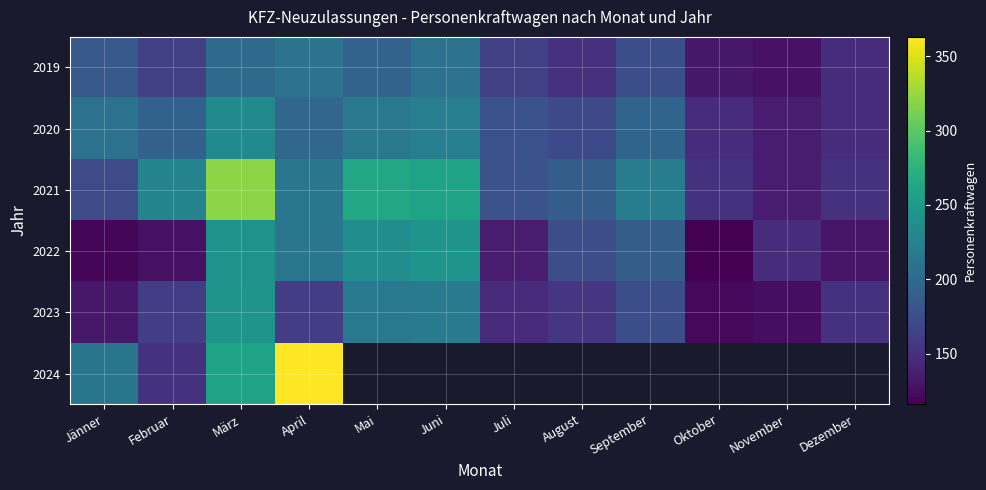

True or false: 2021 has a value of 132.0 at August.

False